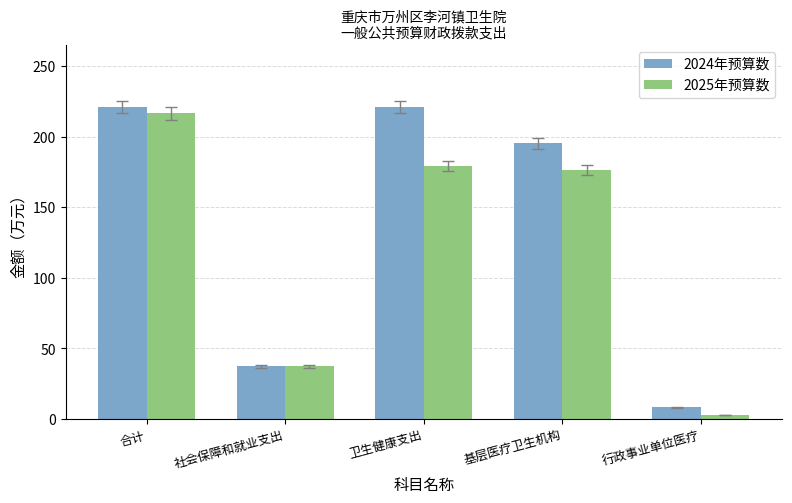

At how many categories does at least one series exceed 73?

3